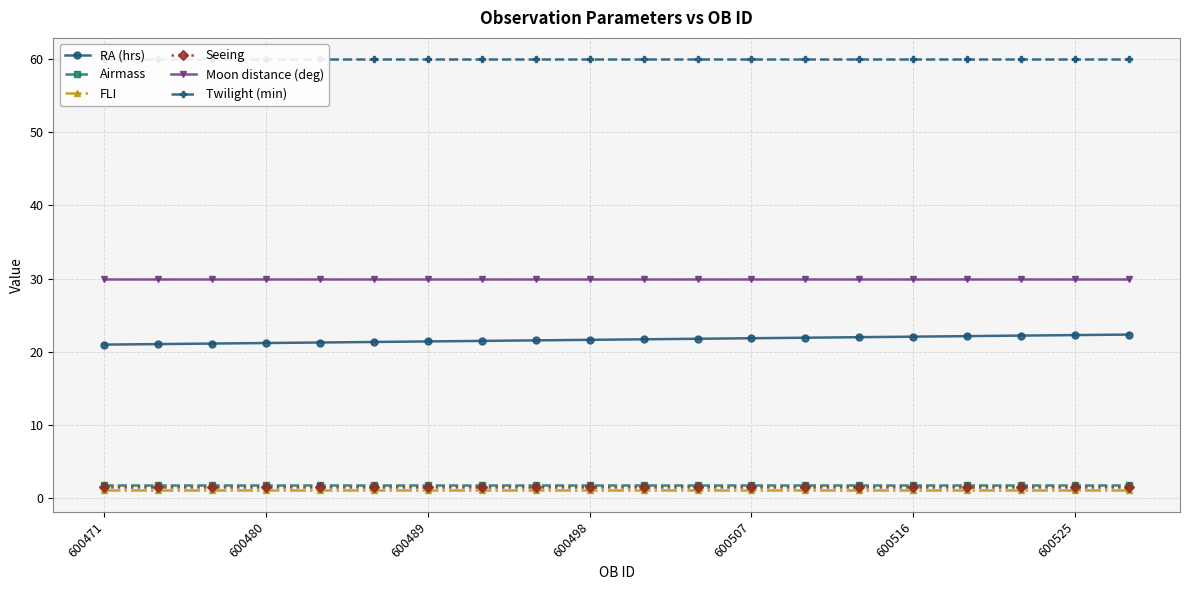

True or false: RA (hrs) has a value of 21.6 at 600498.

True